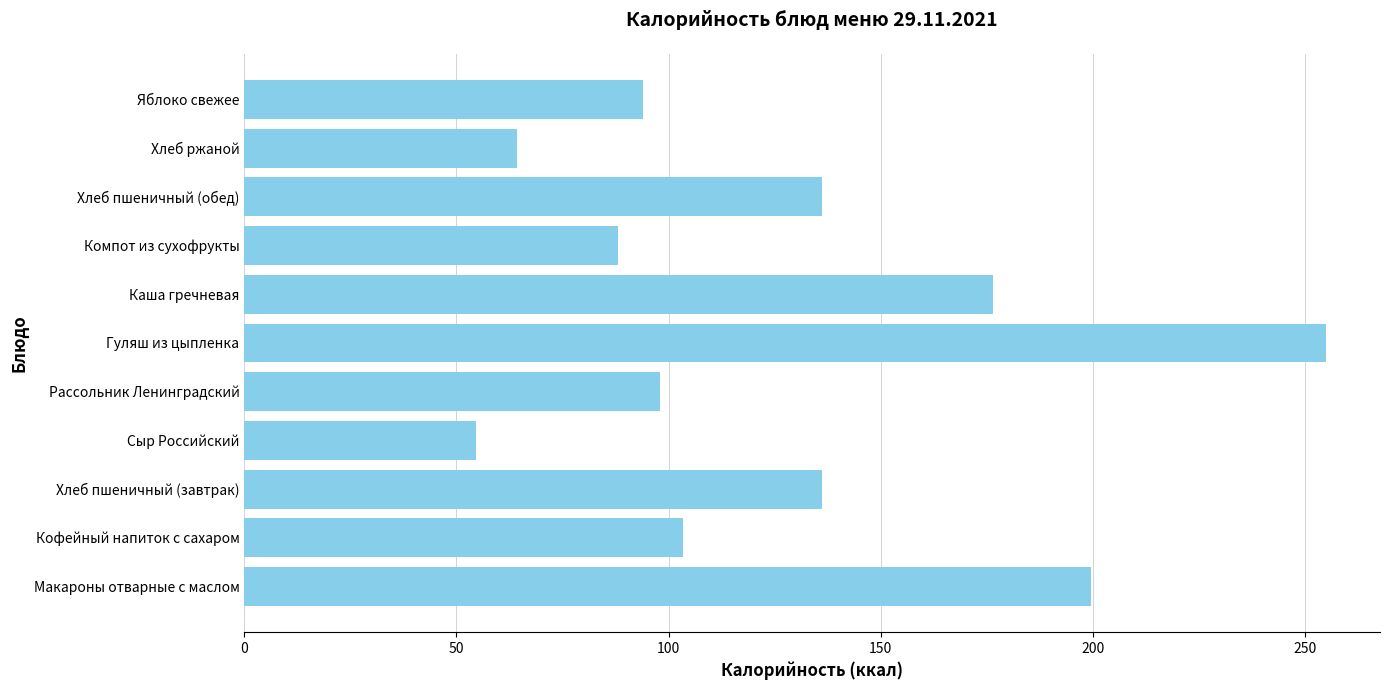

Which has a higher value, Яблоко свежее or Сыр Российский?

Яблоко свежее